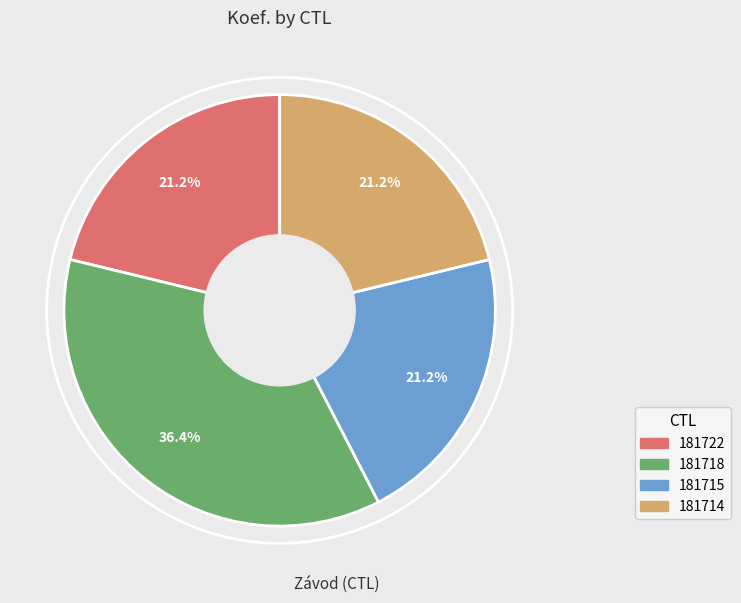

Approximately how many times larger is the value at 181715 compared to 181718?

0.6